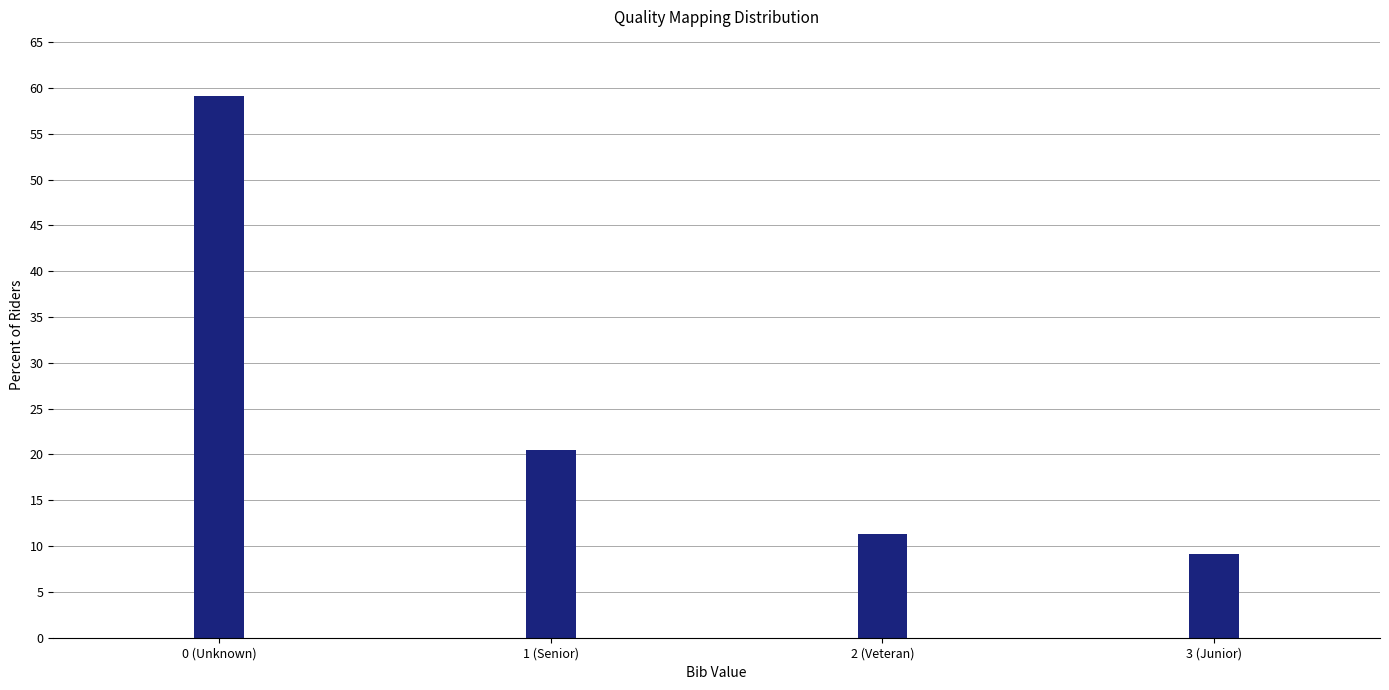

Reading right to left, extract all data points from this chart.

3 (Junior)=9.1	2 (Veteran)=11.4	1 (Senior)=20.5	0 (Unknown)=59.1